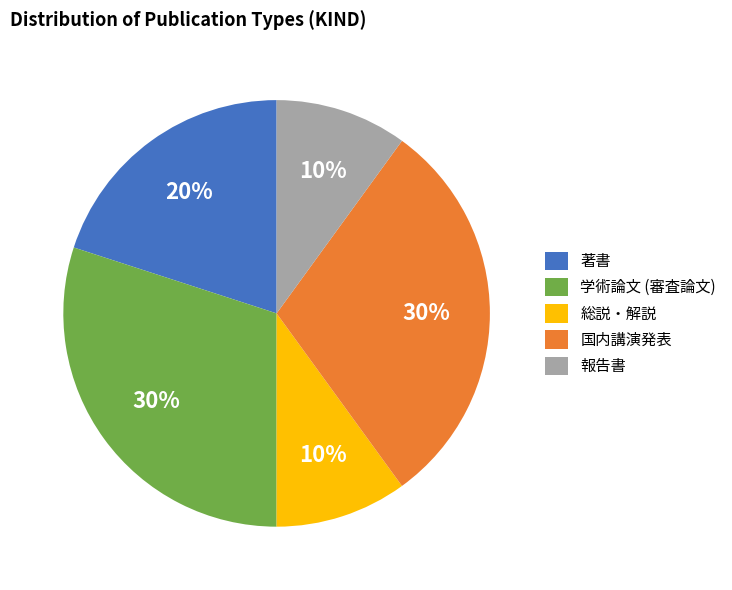

Does 報告書 represent more than half of the total?

No